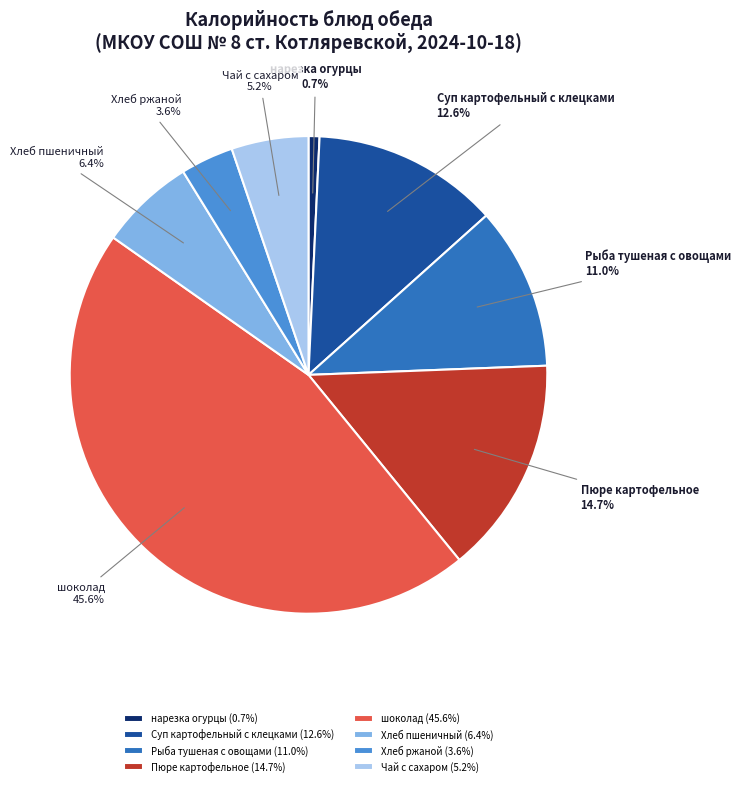

What portion of the pie excludes Суп картофельный с клецками?

87.4%